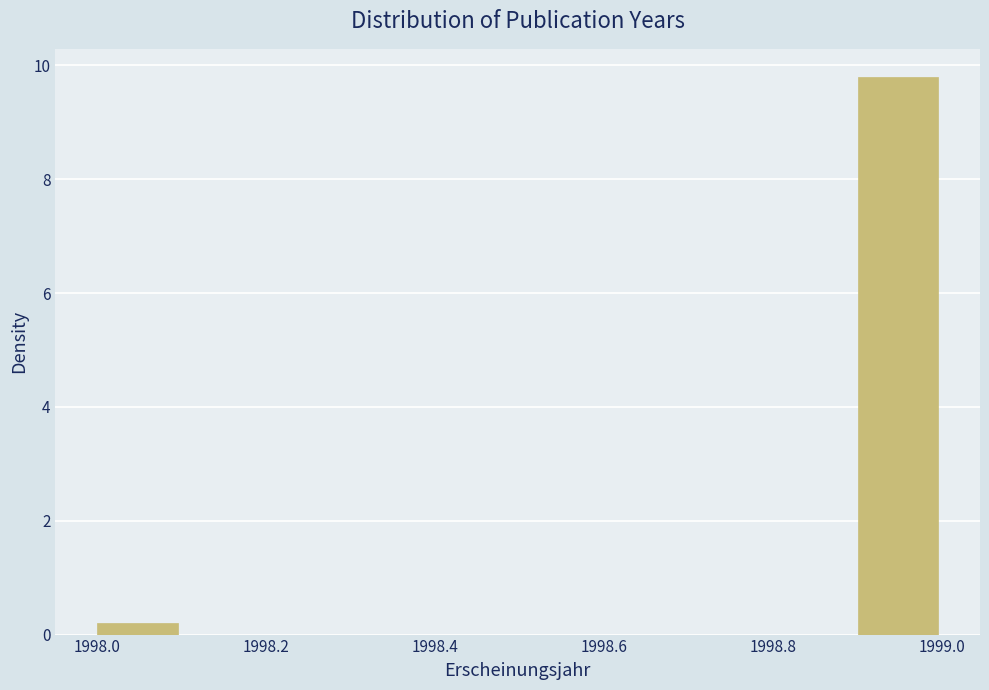

How tall is the bar that spans 1998.0 to 1998.1 on the x-axis? The values are not printed on the chart, so give them approximately, as read against the axis.

0.2